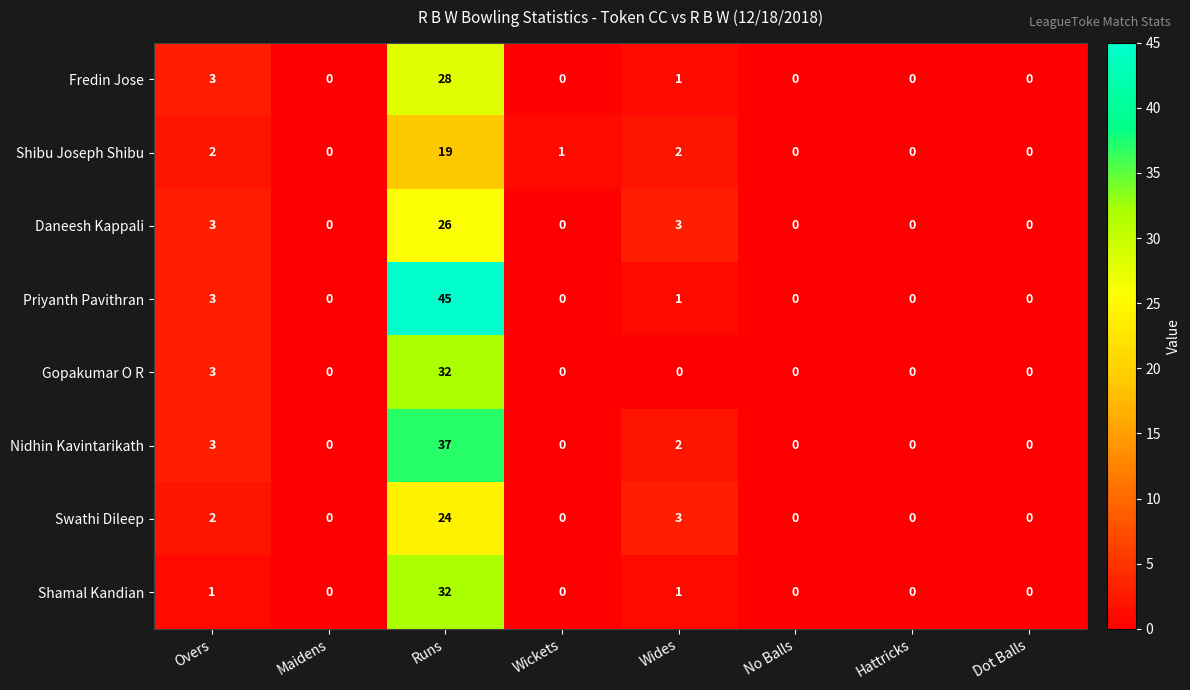

How many categories are shown in the chart?

8